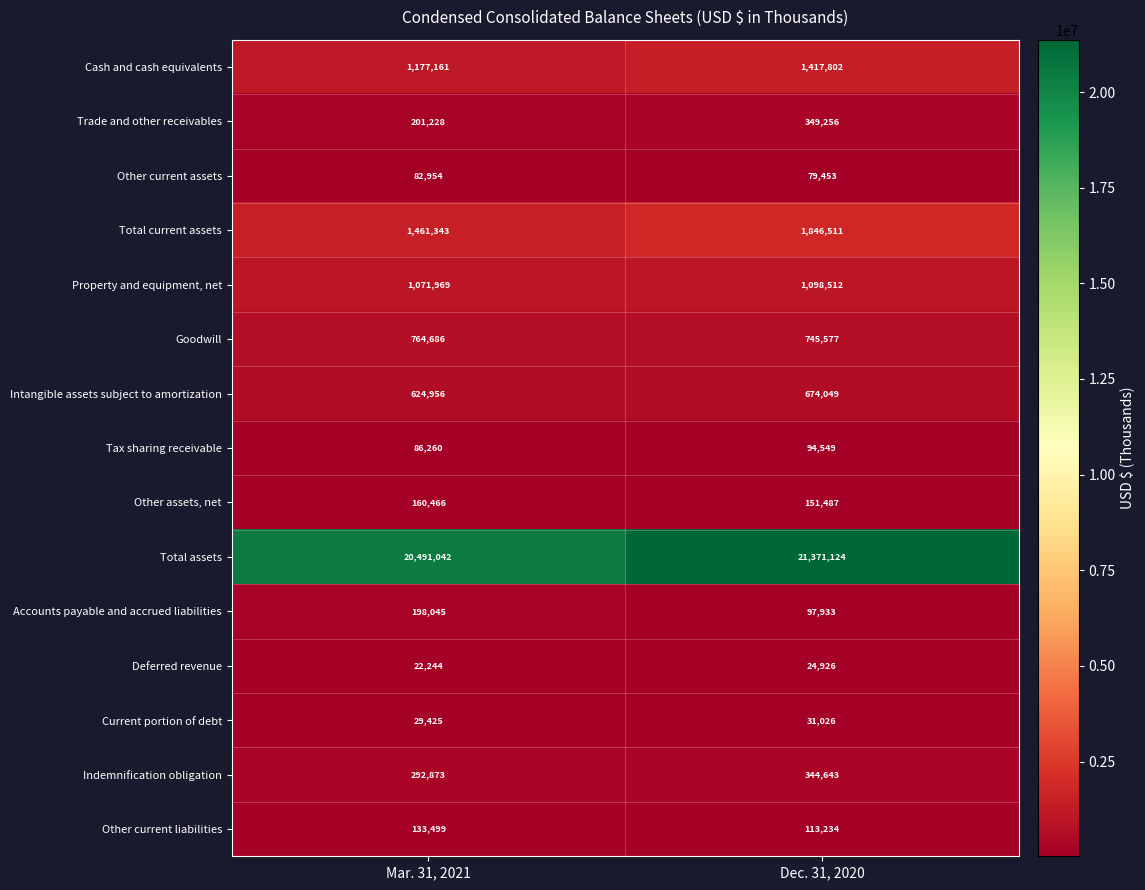

What is the average value of the Trade and other receivables series?

275242